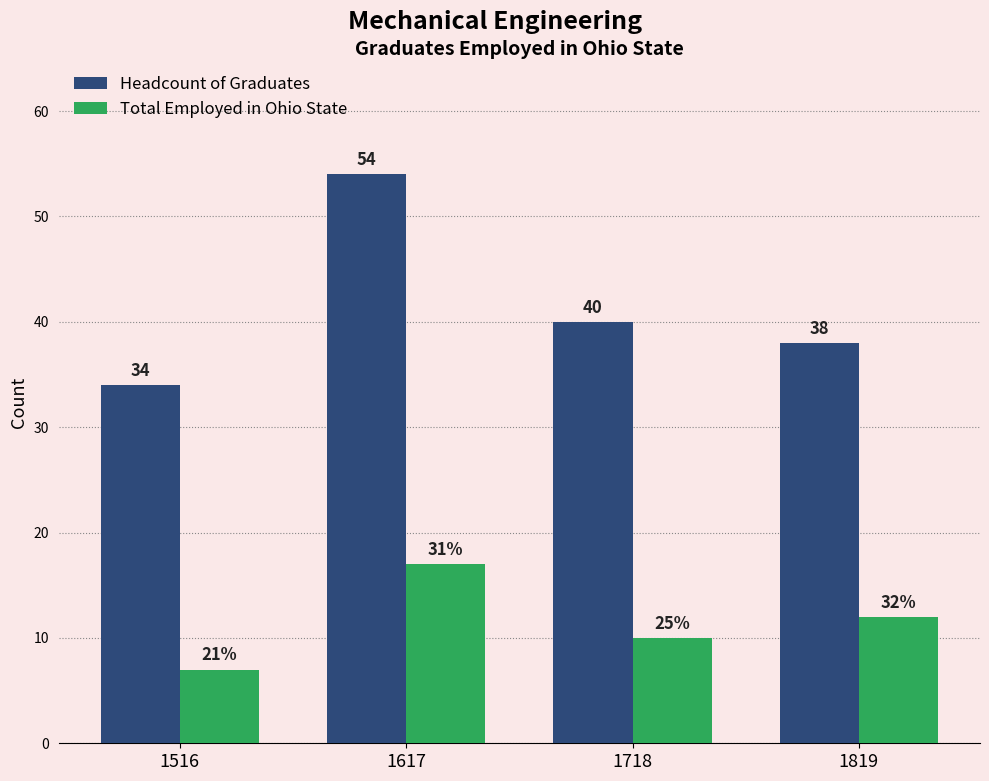

What is the sum of the Headcount of Graduates values at 1819 and 1516?

72